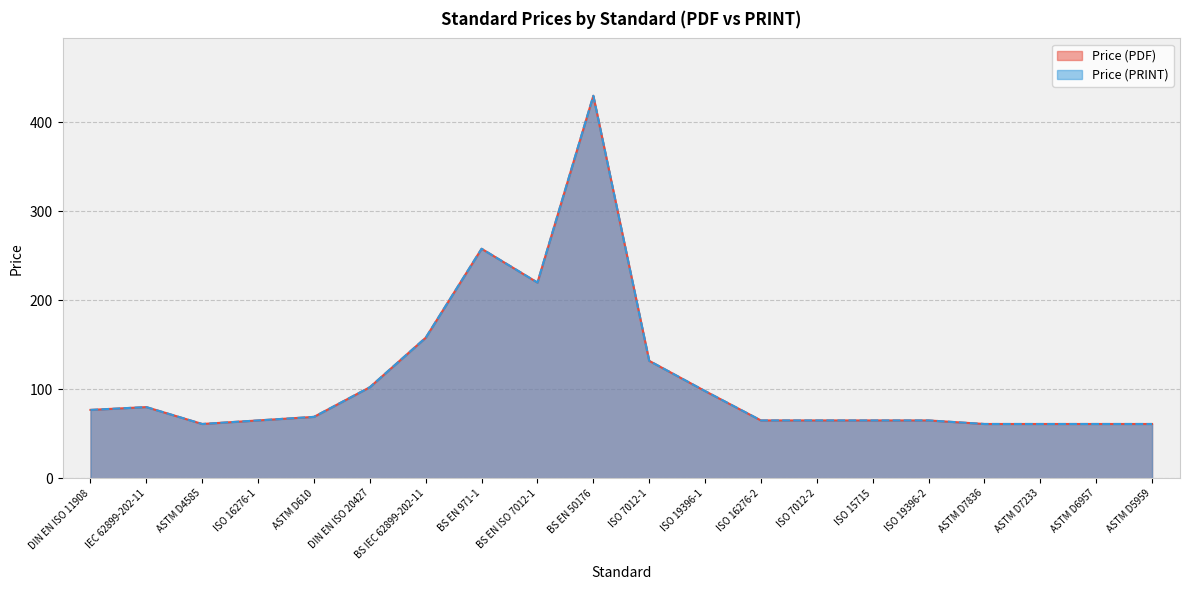

What is the maximum value shown in the chart?

430.0